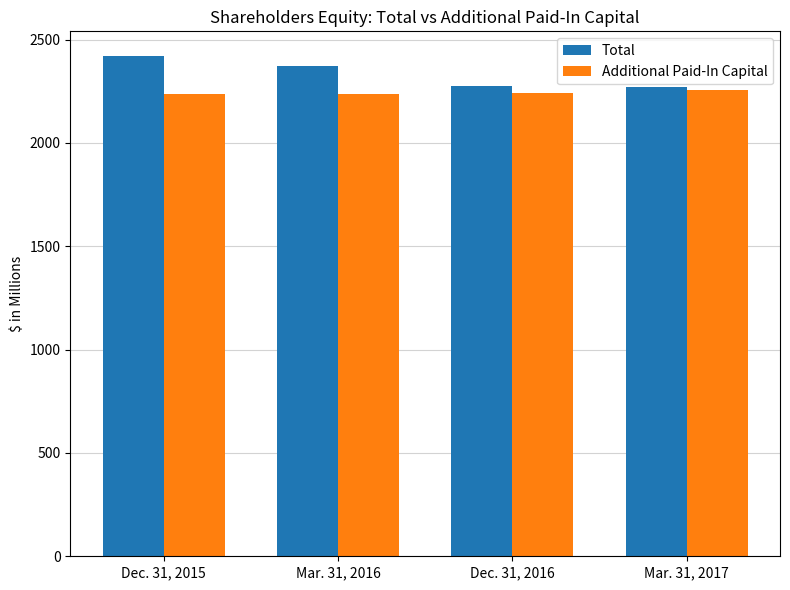

Which series has the largest total across all categories?

Total